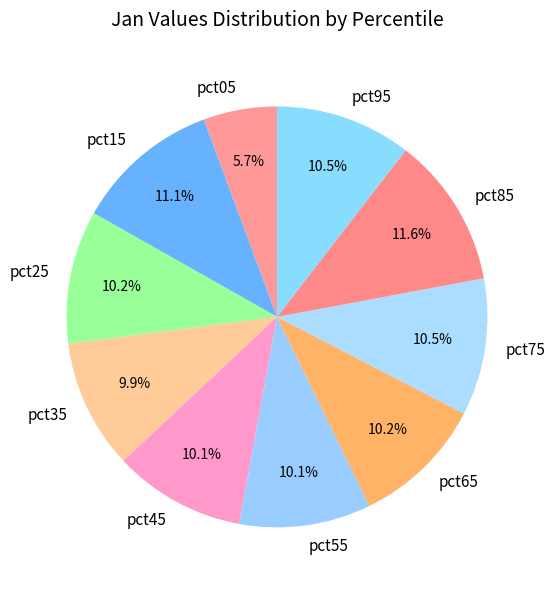

Combined, do pct05 and pct15 account for over 50%?

No